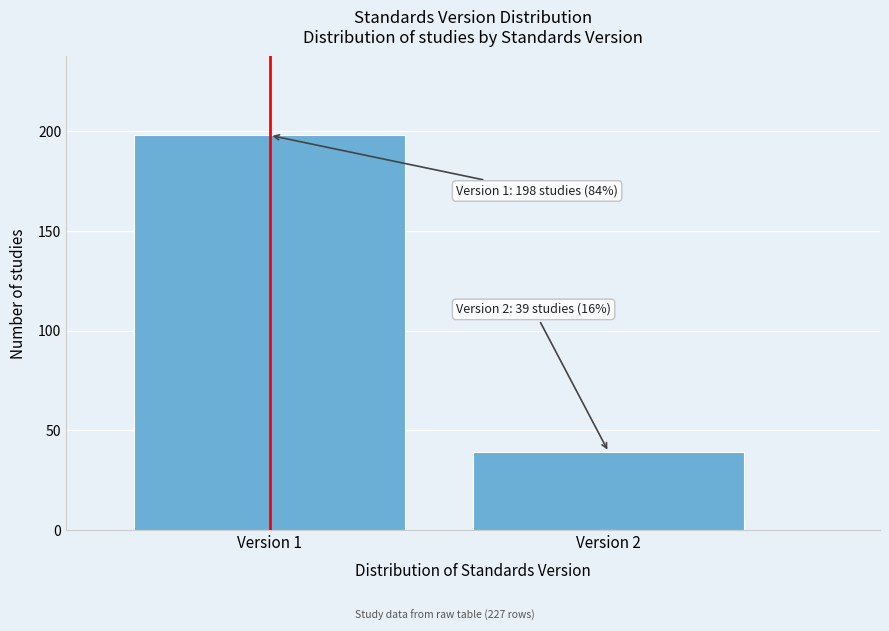

Reading left to right, transcribe all the data shown in this chart.

198	39